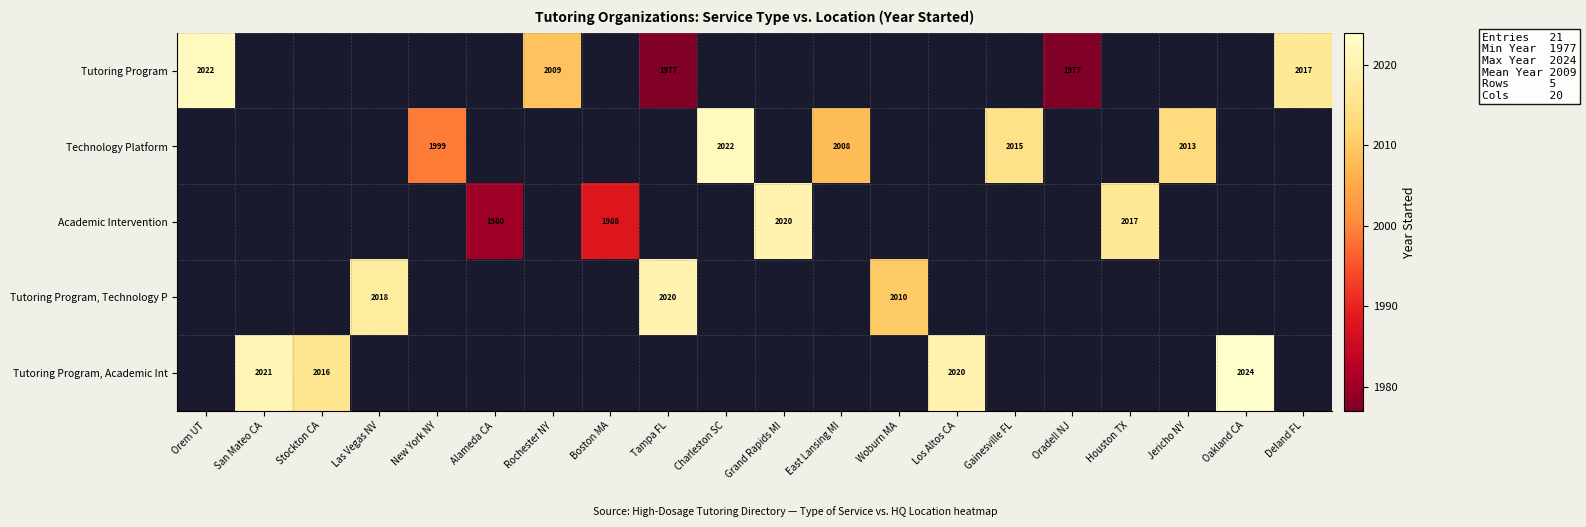

Which label corresponds to the largest value in the chart?

Oakland CA